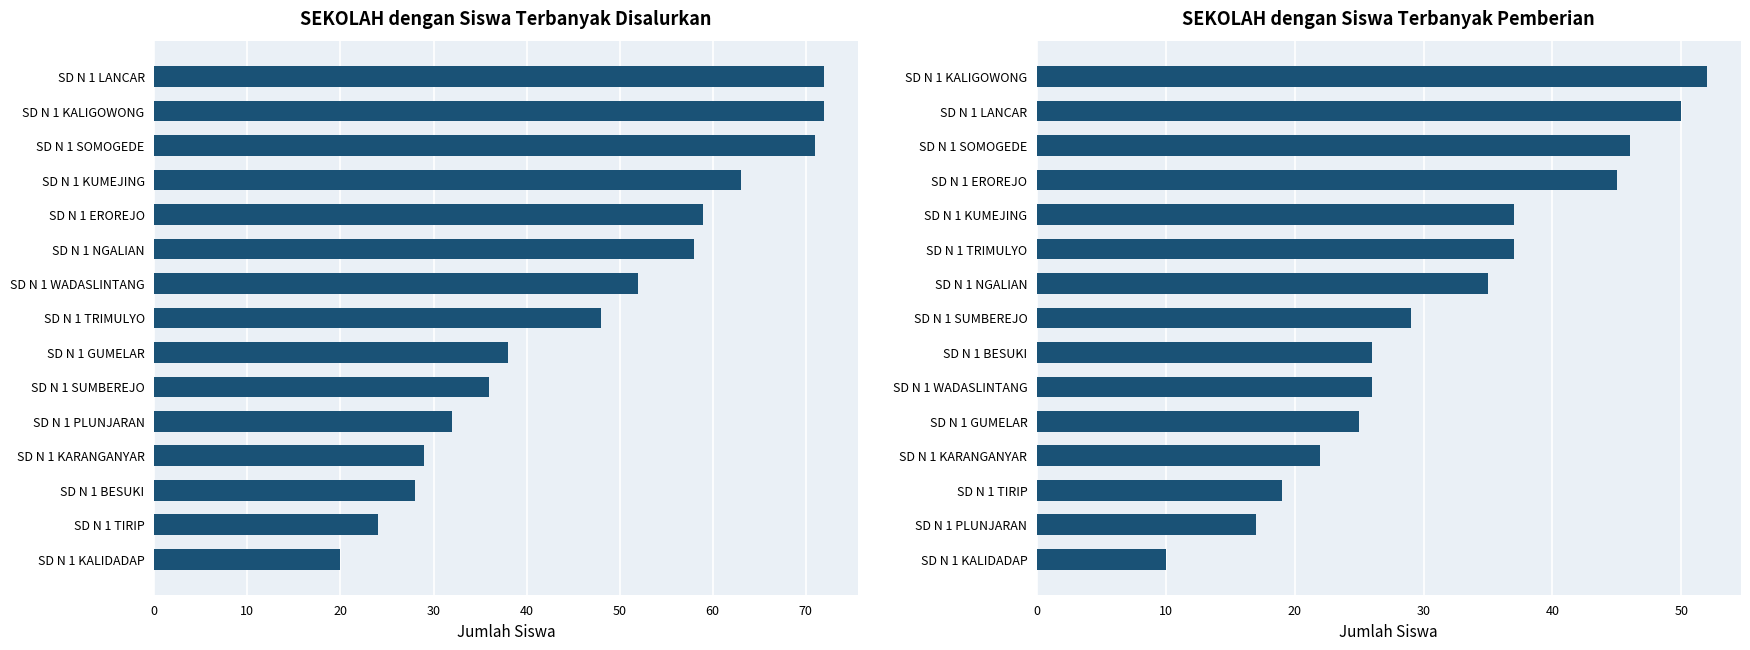

Which has a higher value, SD N 1 KALIGOWONG or SD N 1 NGALIAN?

SD N 1 KALIGOWONG